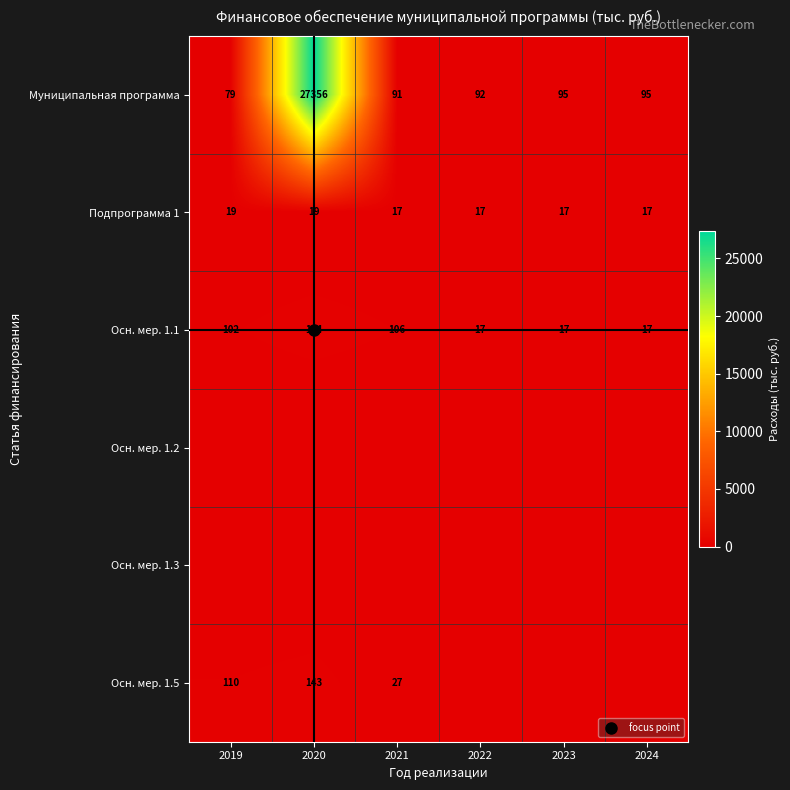

How many values in the Осн. мер. 1.1 series are below 101?

3